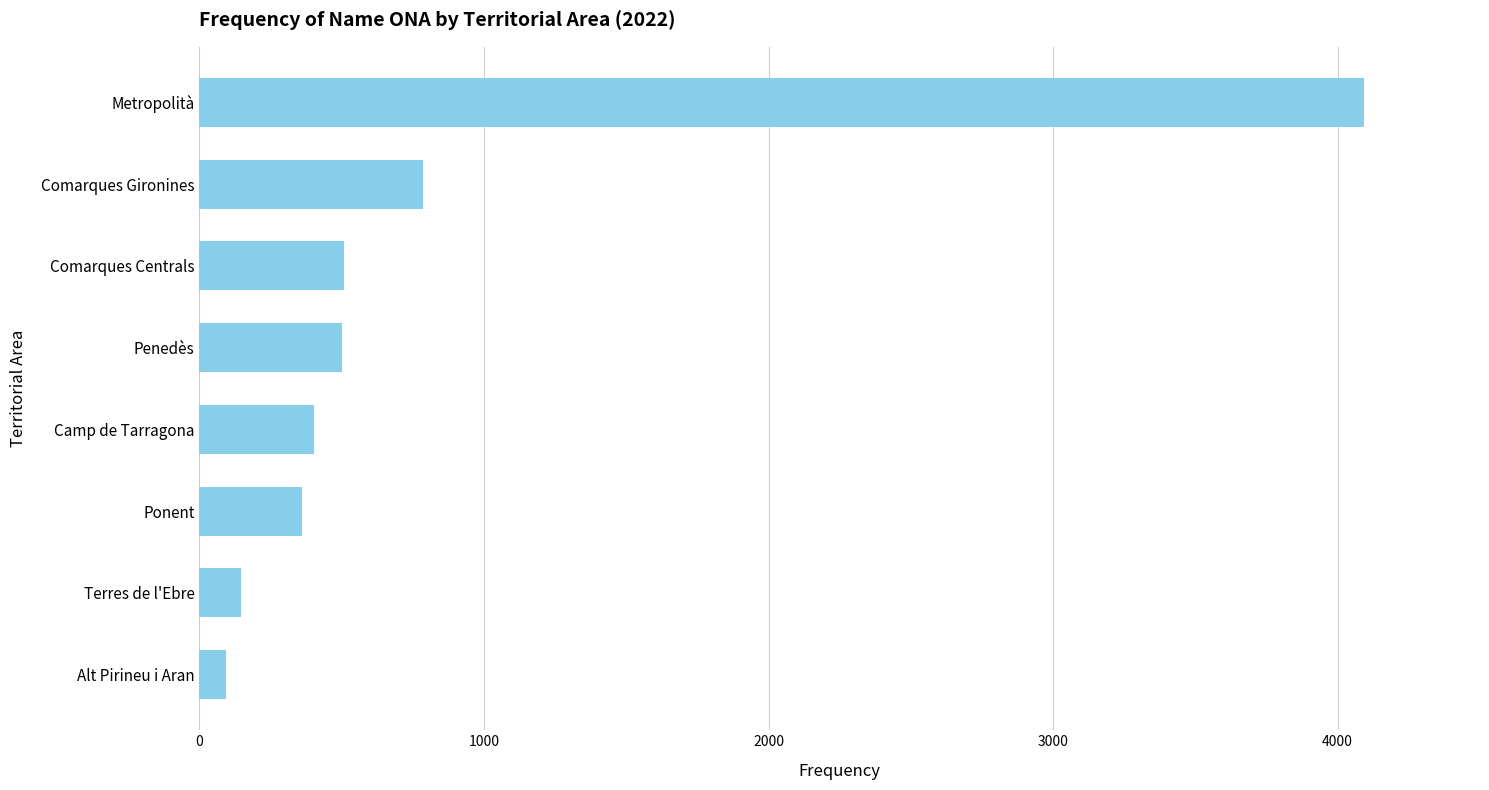

The chart shows a value of 508 at Comarques Centrals. True or false?

True